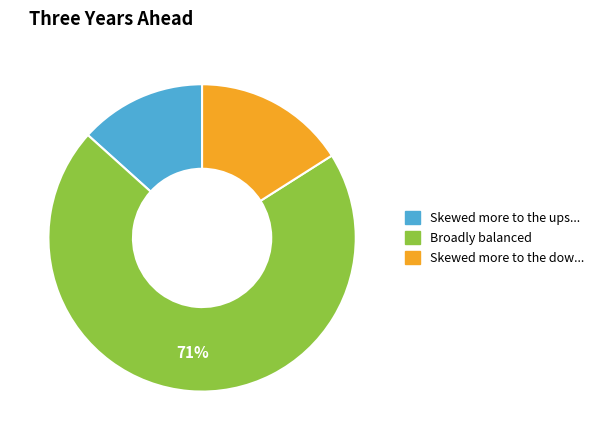

To the nearest percent, what is the average slice percentage?

33%